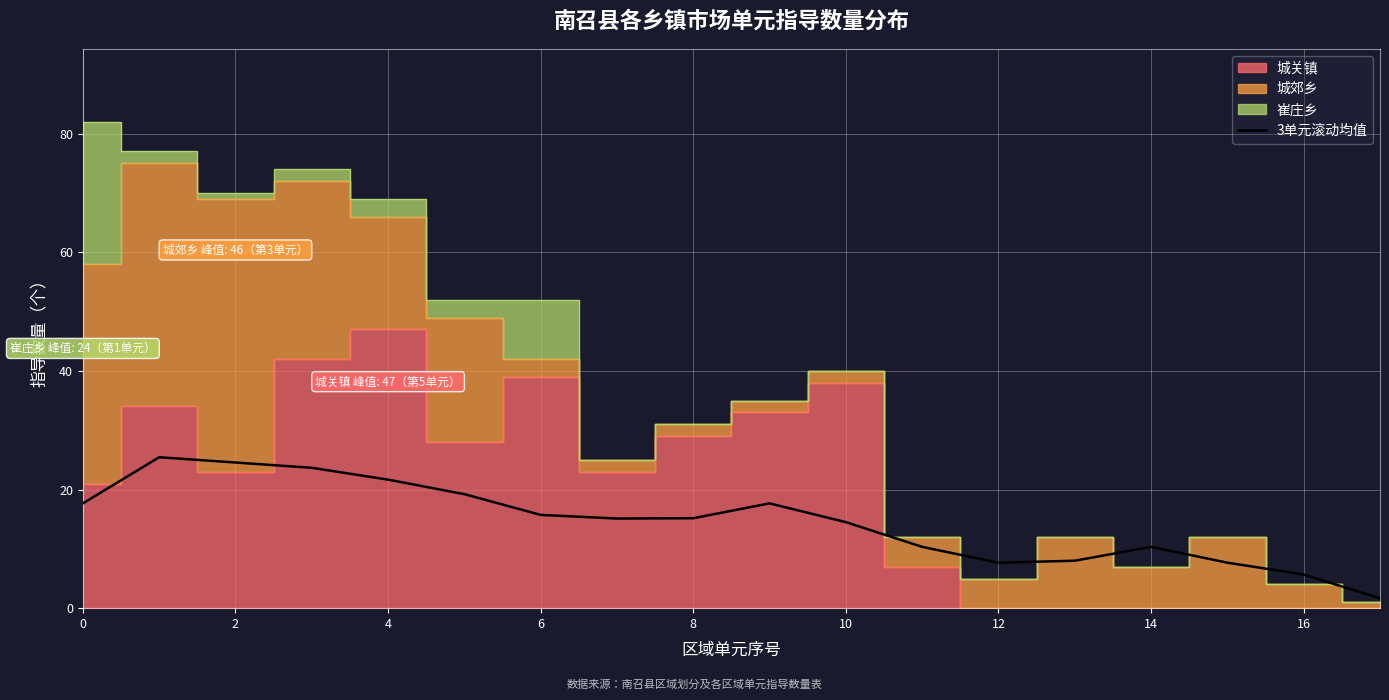

What is the value of the 4th point from the left?

23.7